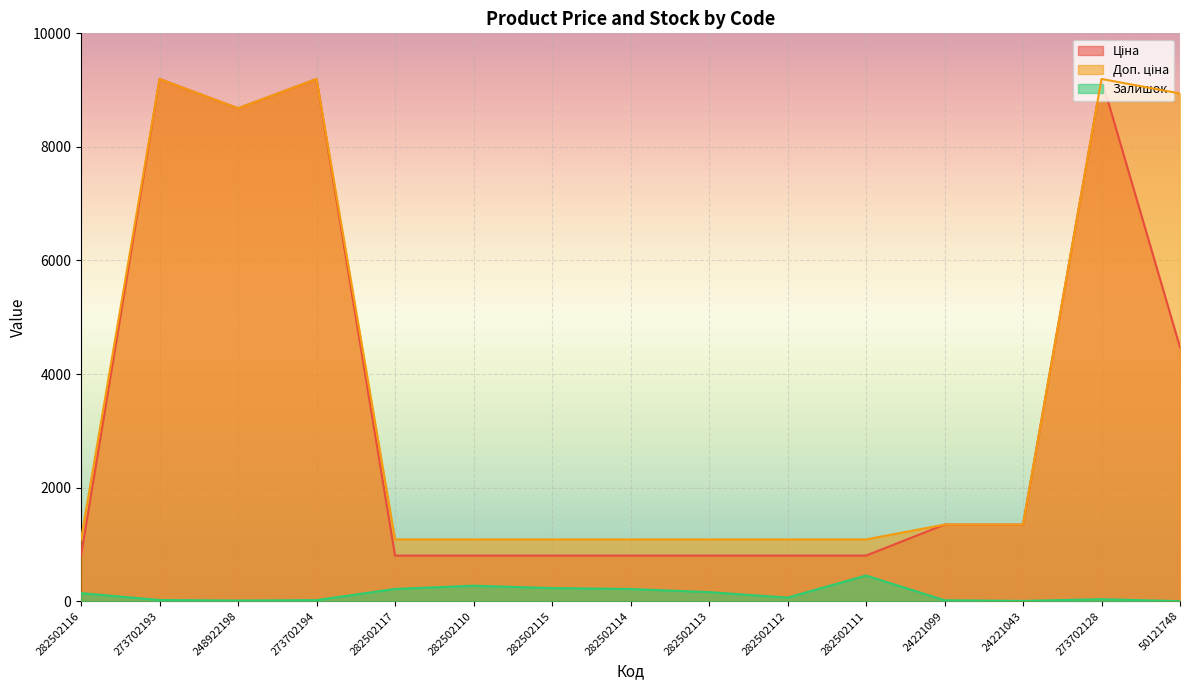

Is the value of Доп. ціна at 282502111 greater than the value of Ціна at 248922198?

No